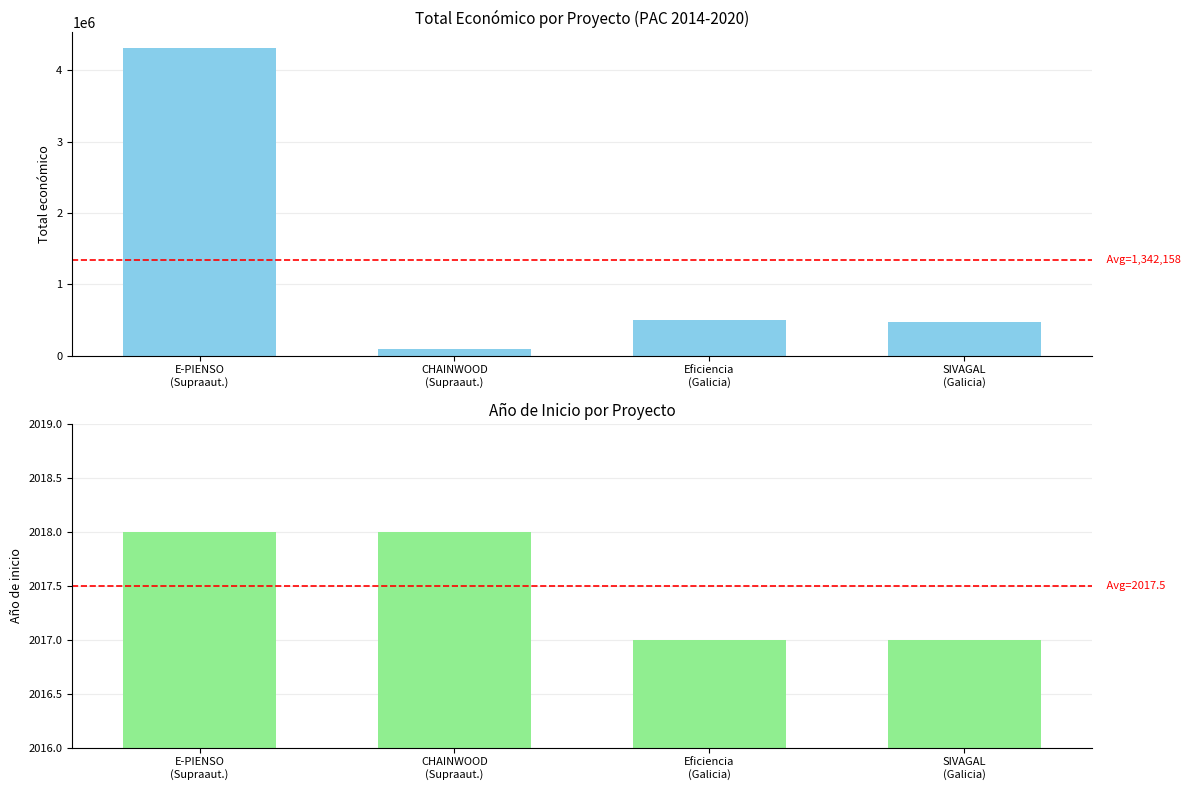

Which series has the largest total across all categories?

Total económico